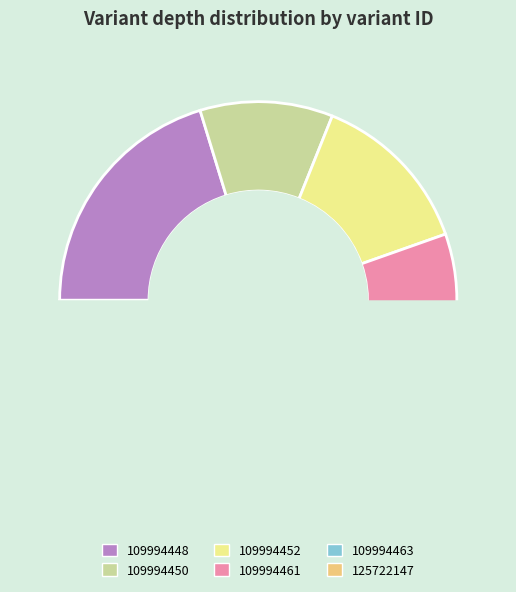

Which category has the smallest portion of the pie?

125722147